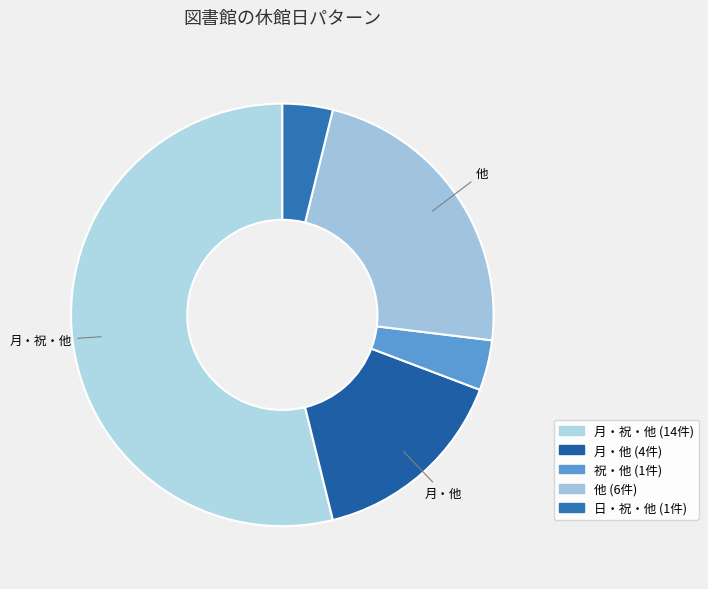

Rank the categories by value from lowest to highest.

祝・他, 日・祝・他, 月・他, 他, 月・祝・他